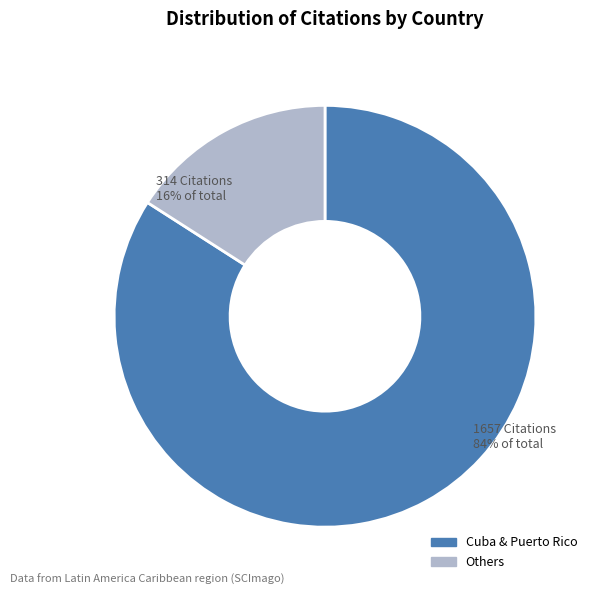

The Cuba & Puerto Rico slice represents 84% of the pie. True or false?

True